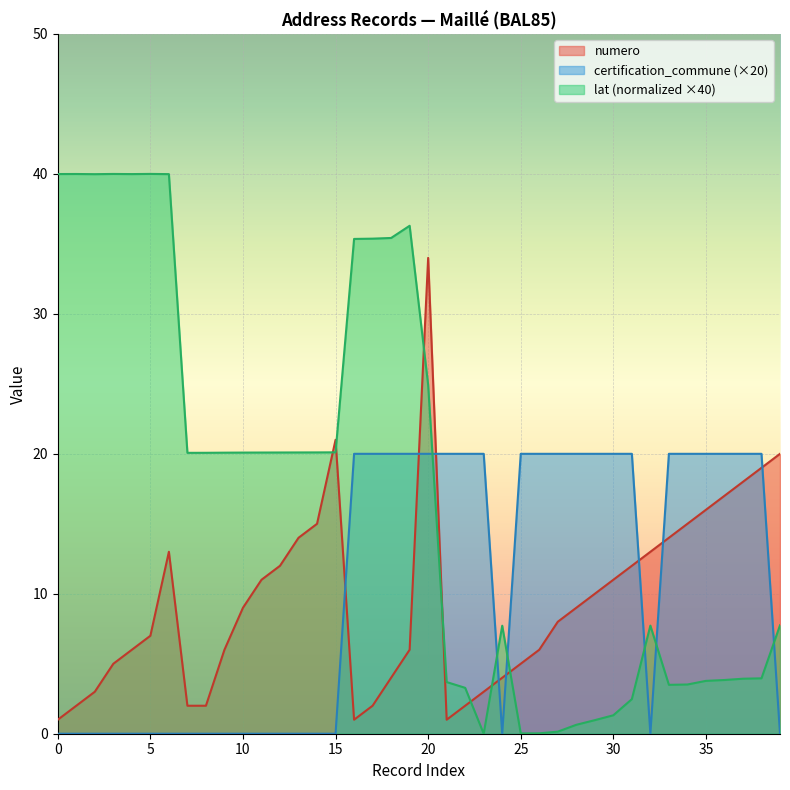

What is the label of the 1st point from the right?

2019-05-28